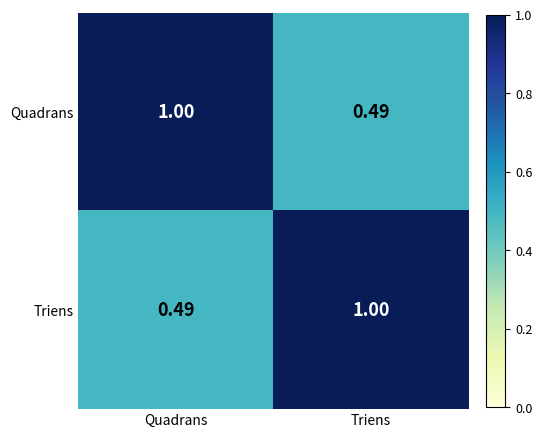

At Triens, list the series in order from largest to smallest.

Triens, Quadrans